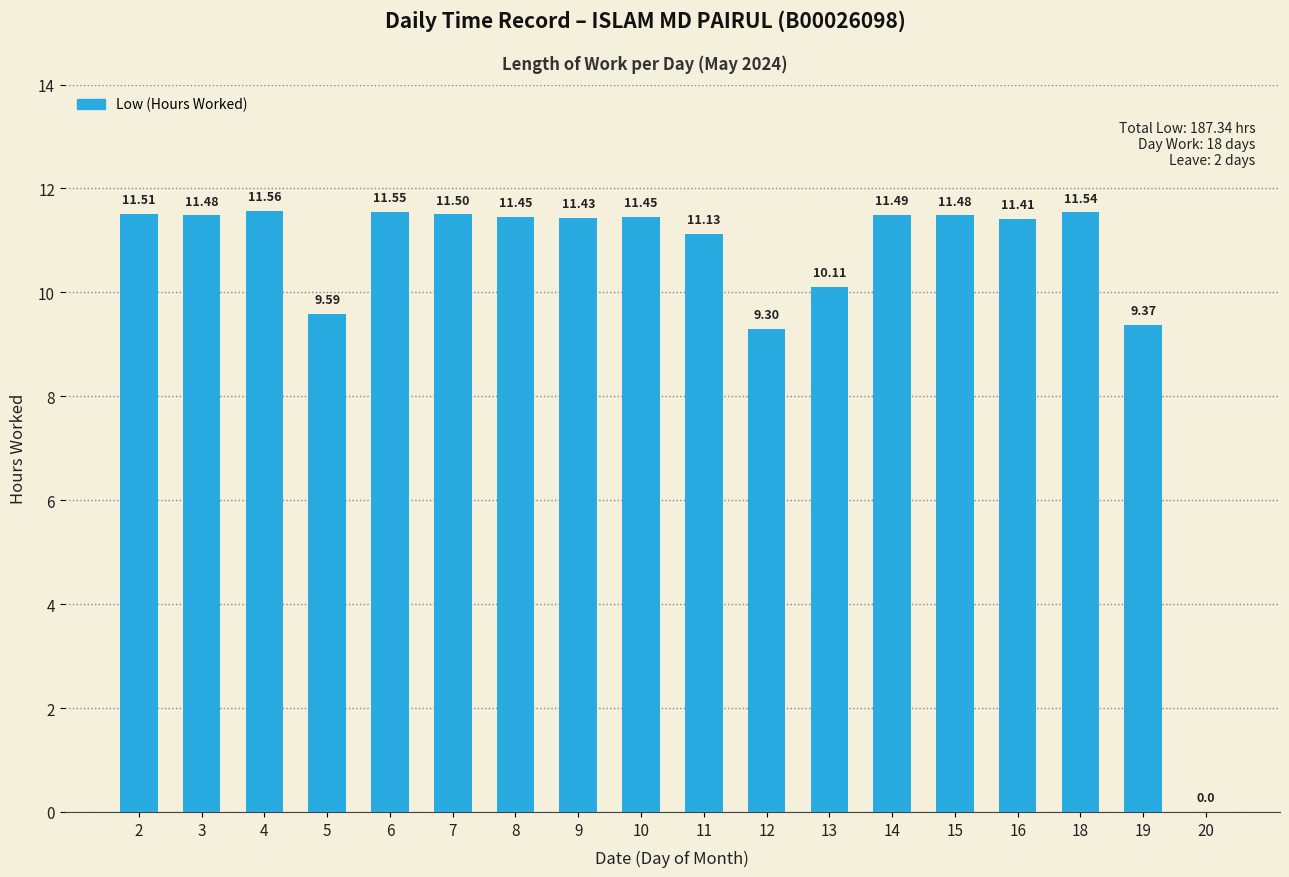

How many values are above zero?

17